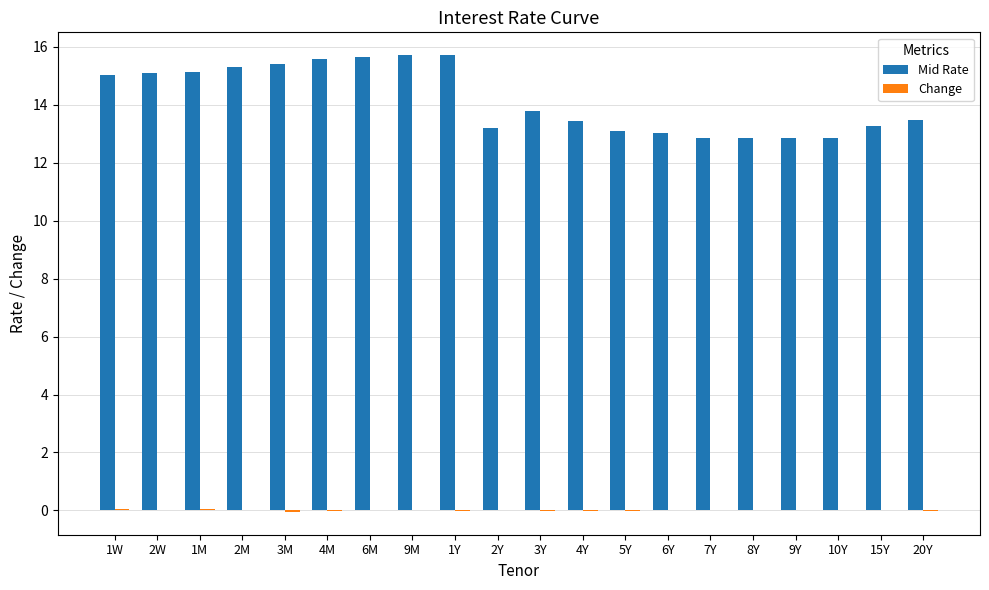

The Mid Rate series shows 15.7 at 6M. True or false?

True